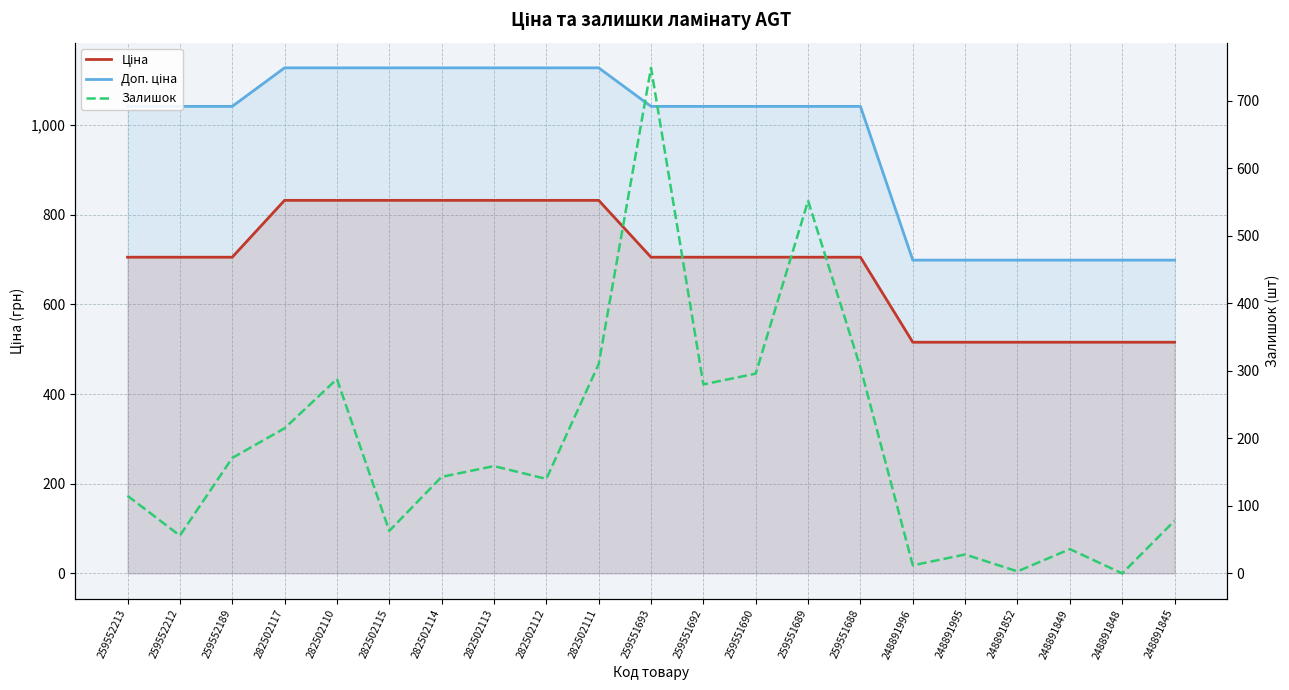

Which series has the largest total across all categories?

Доп. ціна